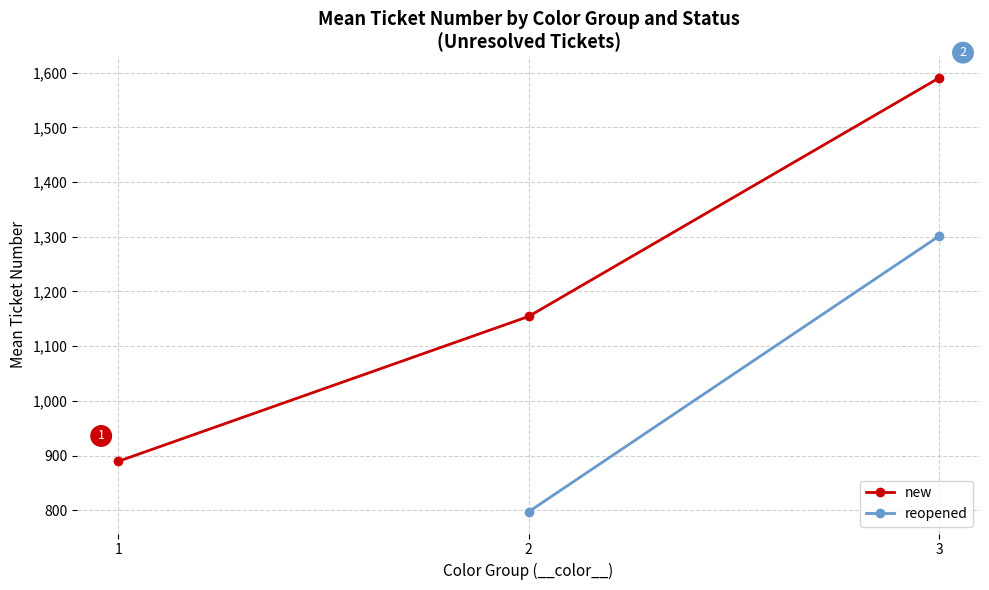

How many lines are shown in the chart?

2